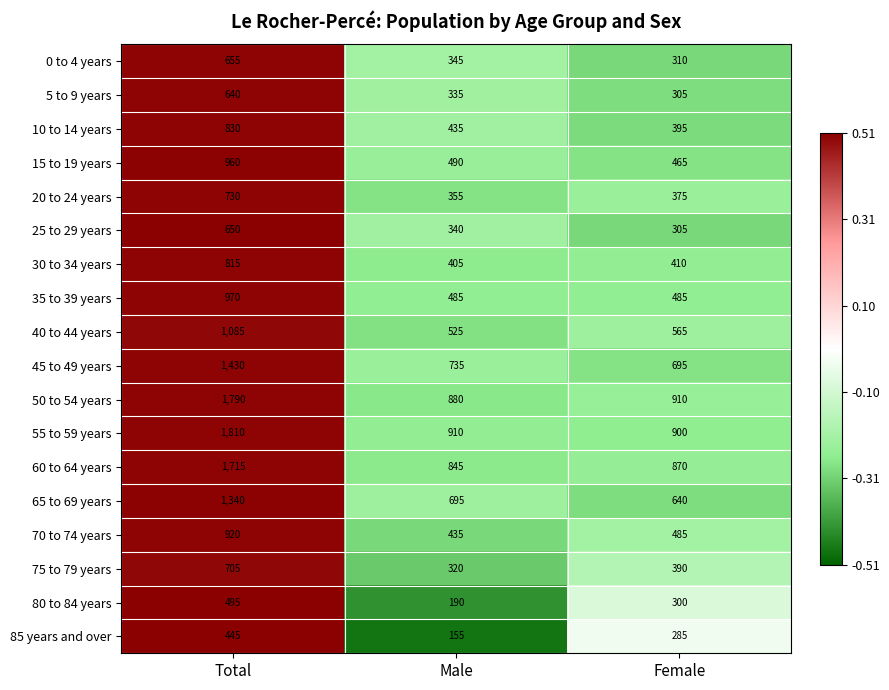

What value does the 45 to 49 years series have at Male, to the nearest 10?

740